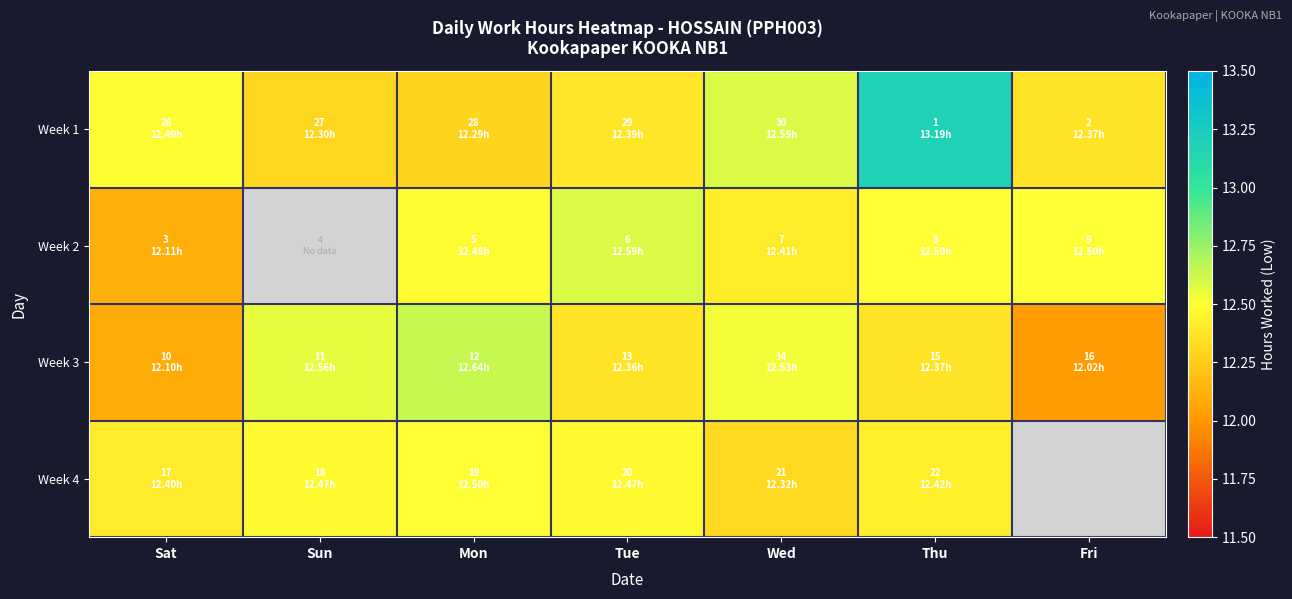

Which category has the lowest value in the Week 1 series?

Mon